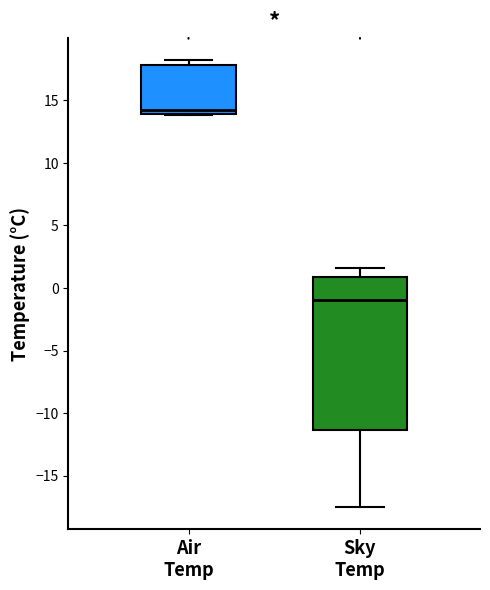

Reading left to right, transcribe this box plot: for each box, give where its median line is, the range the box spans, and where its two whiskers end, as read against the y-axis. The values are not printed on the chart, so give them approximately, as read against the axis.

Air Temp: median 14.0 (just above the box's lower edge), box 14.0 to 18.0, whiskers 14.0 to 18.0 (just above the box's upper edge)
Sky Temp: median -1.0, box -11.5 to 1.0, whiskers -17.5 to 1.5